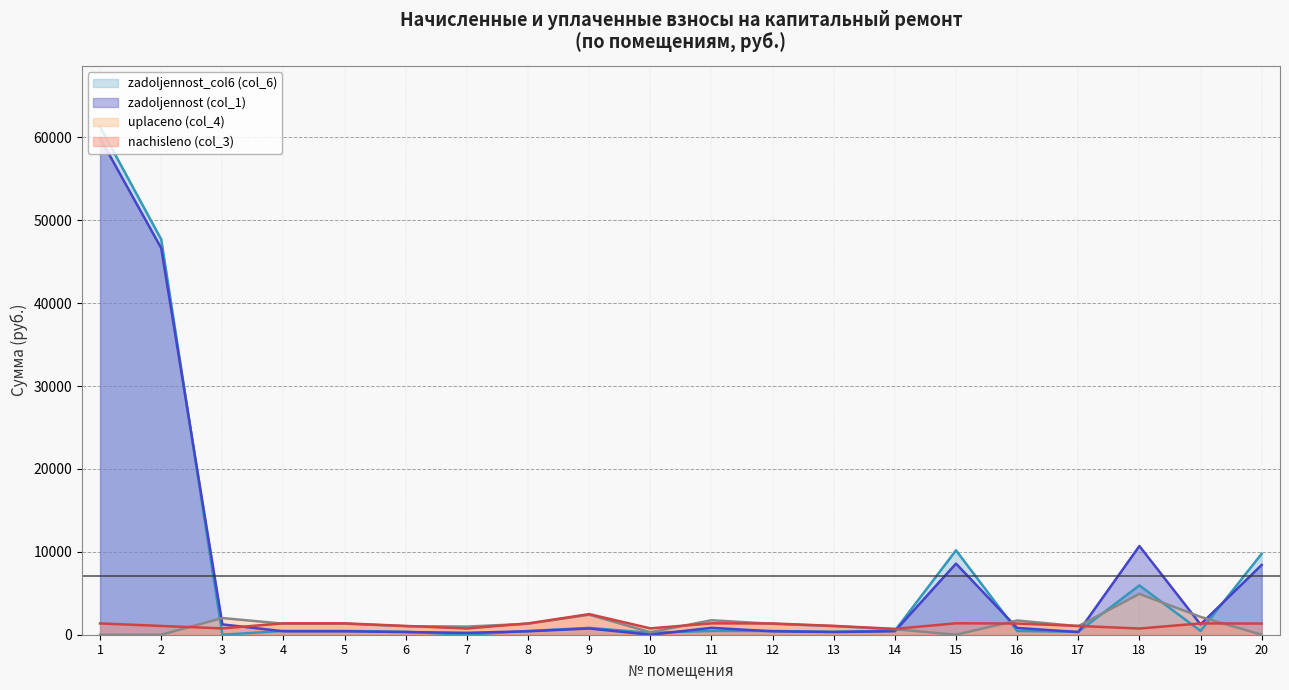

What is the approximate value of zadoljennost (col_1) at 4?

415.6